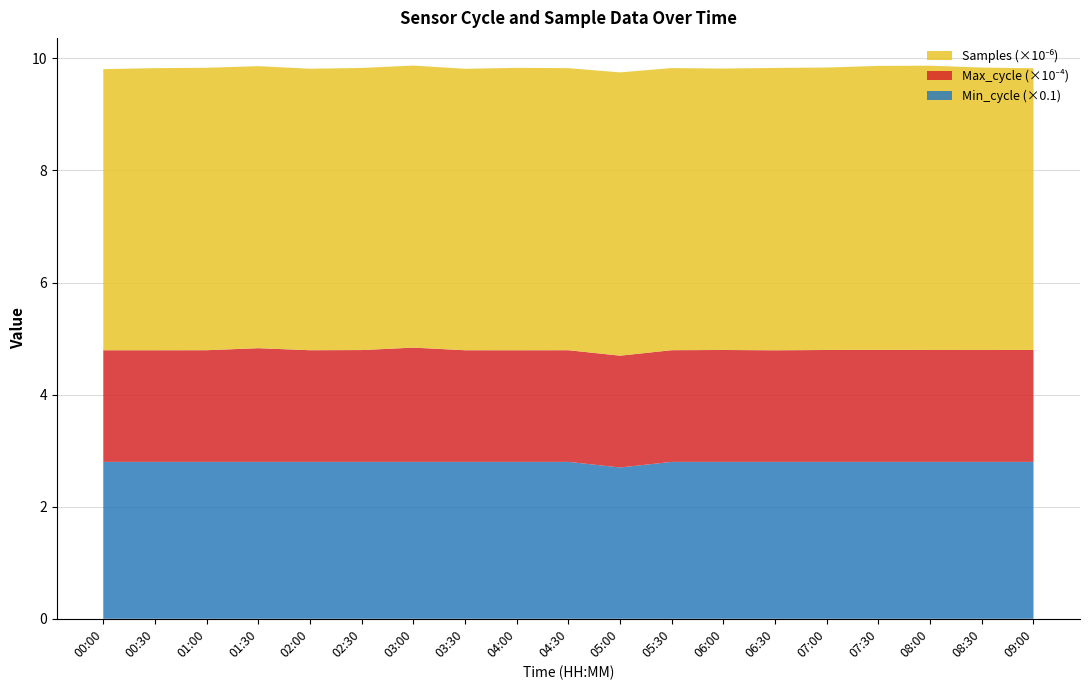

Reading left to right, what are all the values shown in this chart?

Samples: 5016458	5034327	5039796	5033071	5022942	5034601	5033407	5022415	5039790	5033577	5055114	5034683	5022011	5038790	5040369	5066473	5073725	5040560	5027604
Max_cycle: 19917	19918	19926	20287	19925	19953	20389	19922	19917	19925	19952	19929	19966	19913	19966	19997	19962	19961	19965
Min_cycle: 28	28	28	28	28	28	28	28	28	28	27	28	28	28	28	28	28	28	28